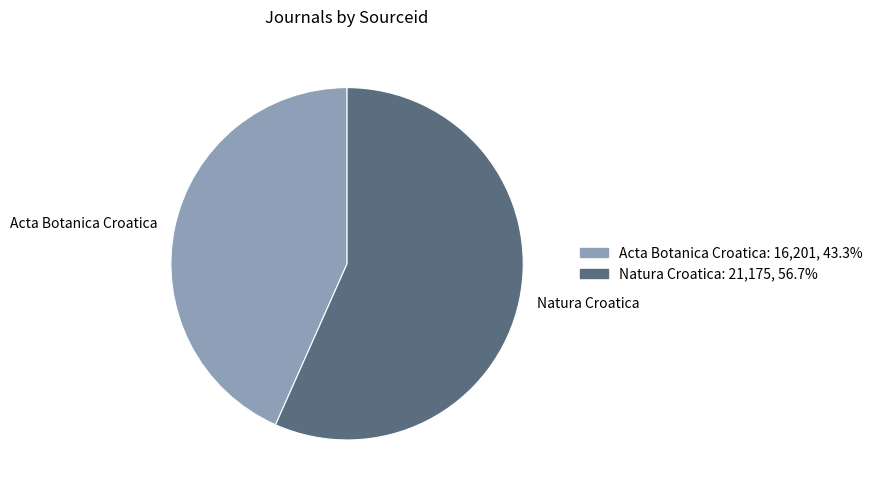

Count the number of slices in the pie.

2